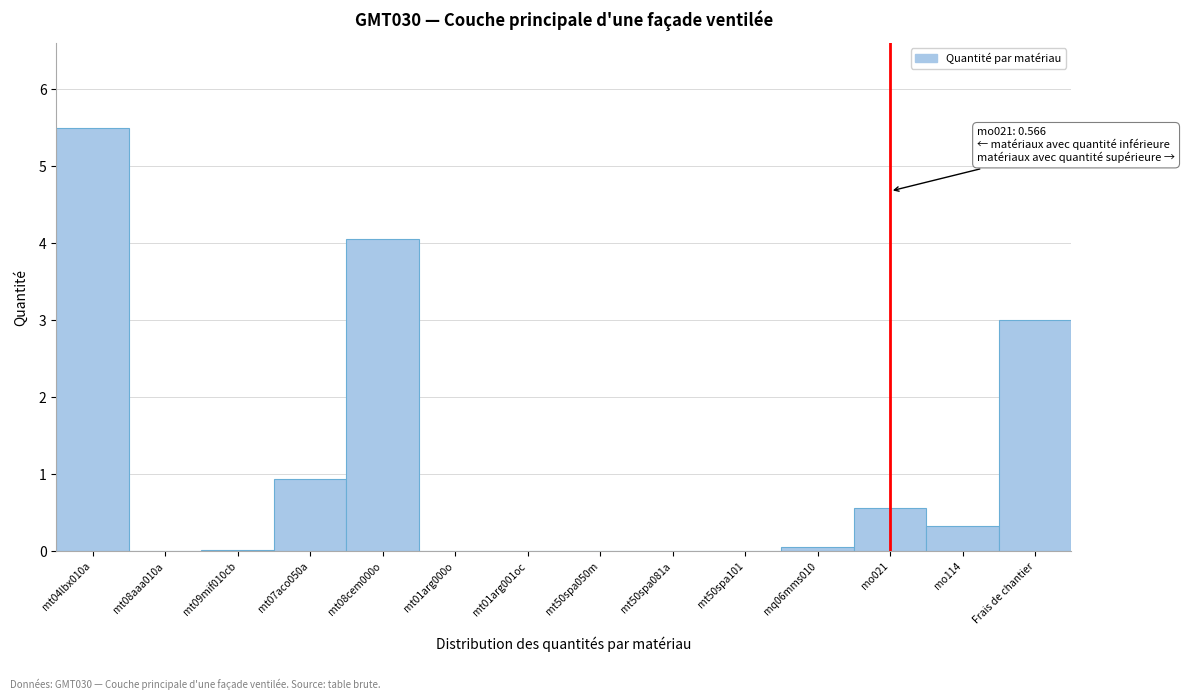

What is the maximum value shown in the chart?

5.5